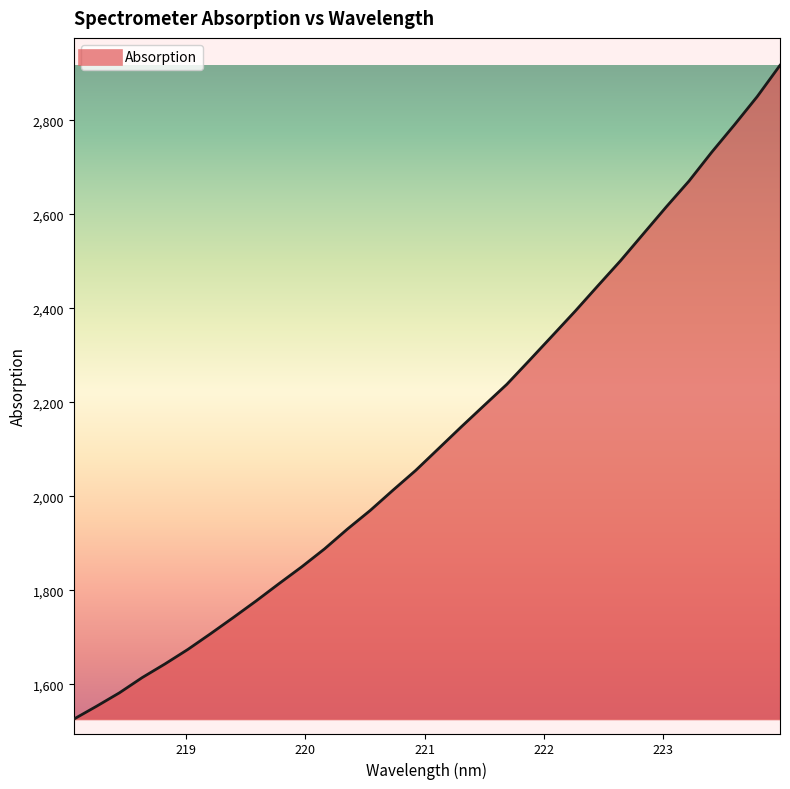

What is the greatest value displayed?

2916.7